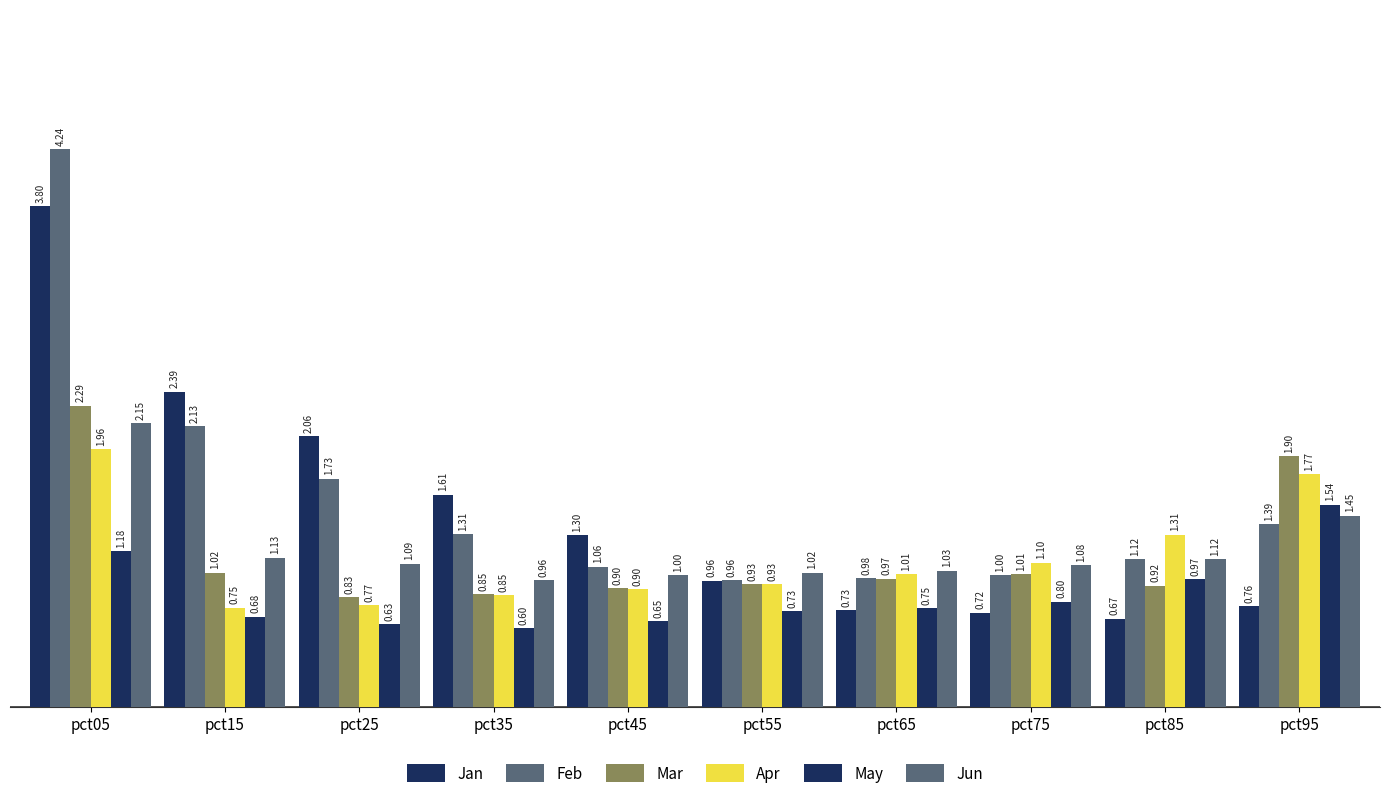

Are the bars grouped side by side (vs. stacked)?

Yes